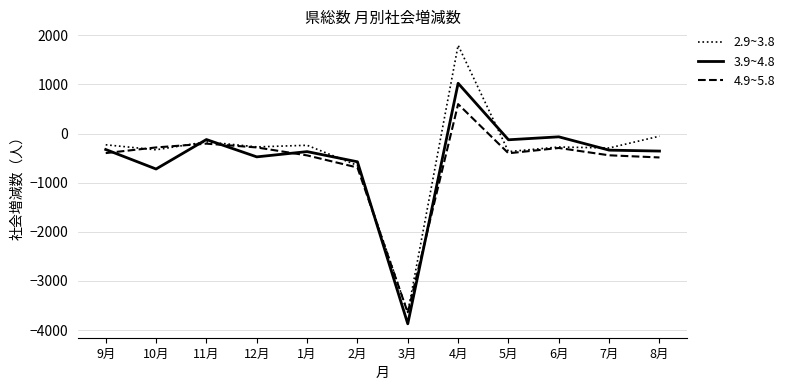

Which series has the largest range (max minus min)?

2.9~3.8